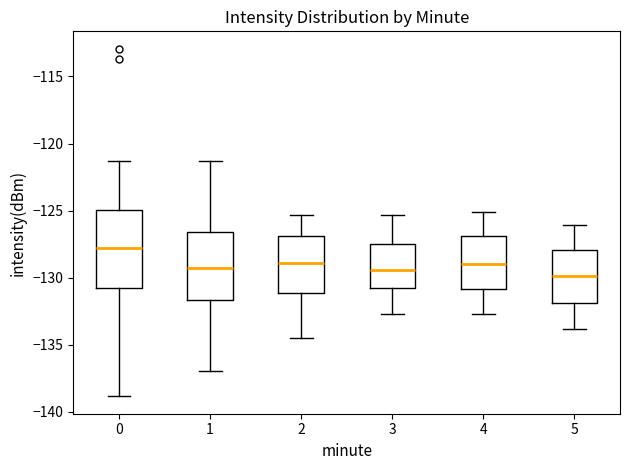

Where does the lower whisker of the box at x = 4 end on the y-axis? The values are not printed on the chart, so give them approximately, as read against the axis.

-132.5